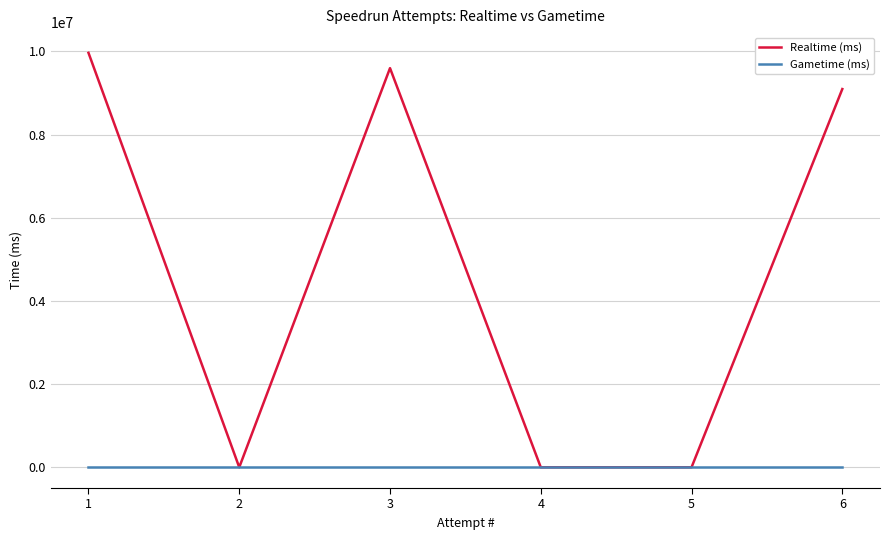

Which series has the largest range (max minus min)?

Realtime (ms)